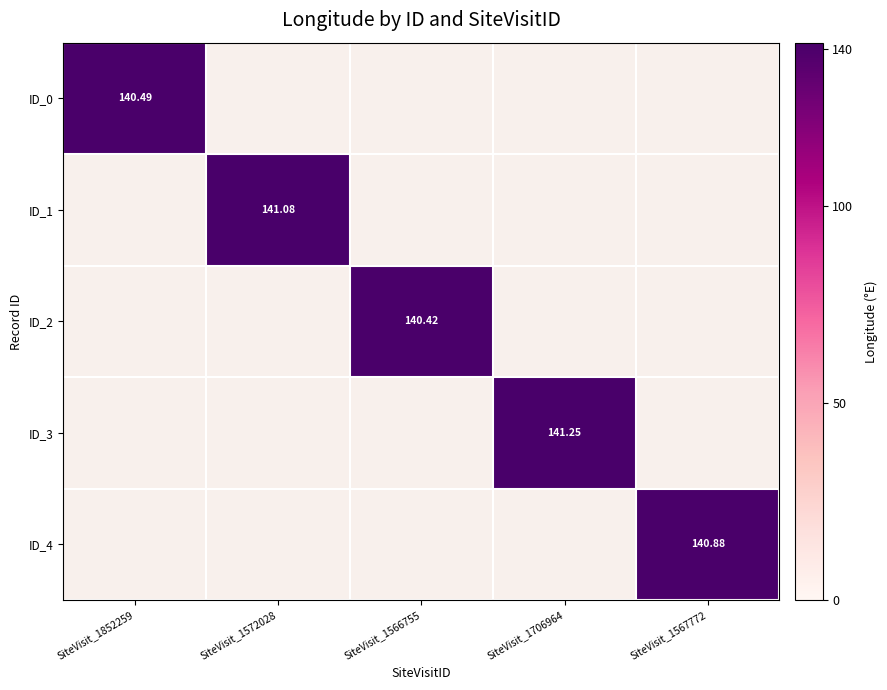

What is the smallest value displayed?

140.4